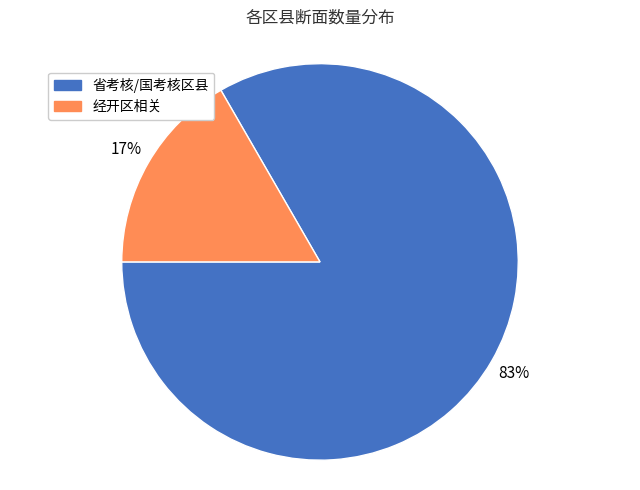

Is 省考核/国考核区县 the majority of the pie?

Yes